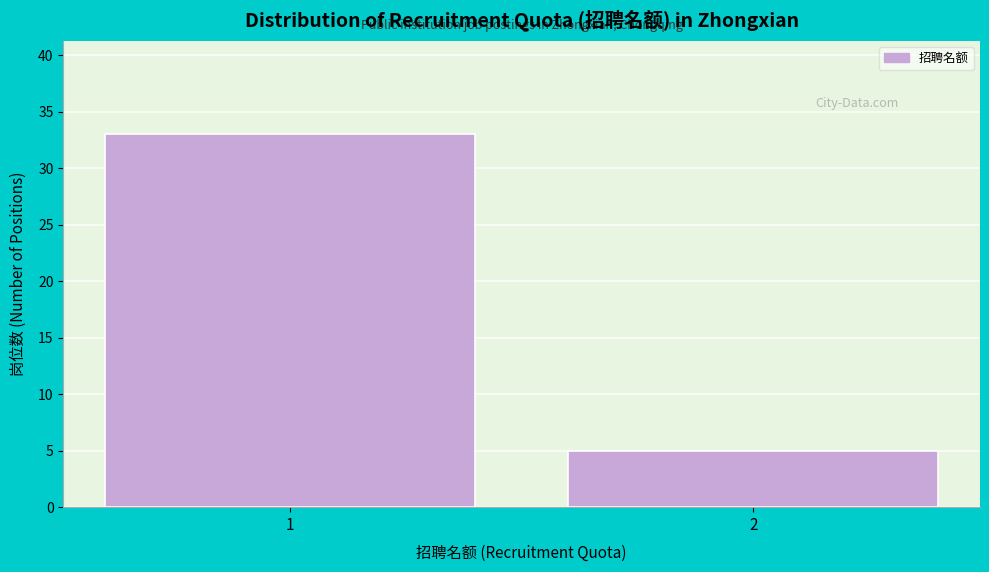

Reading right to left, list all the values displayed in this chart.

5	33